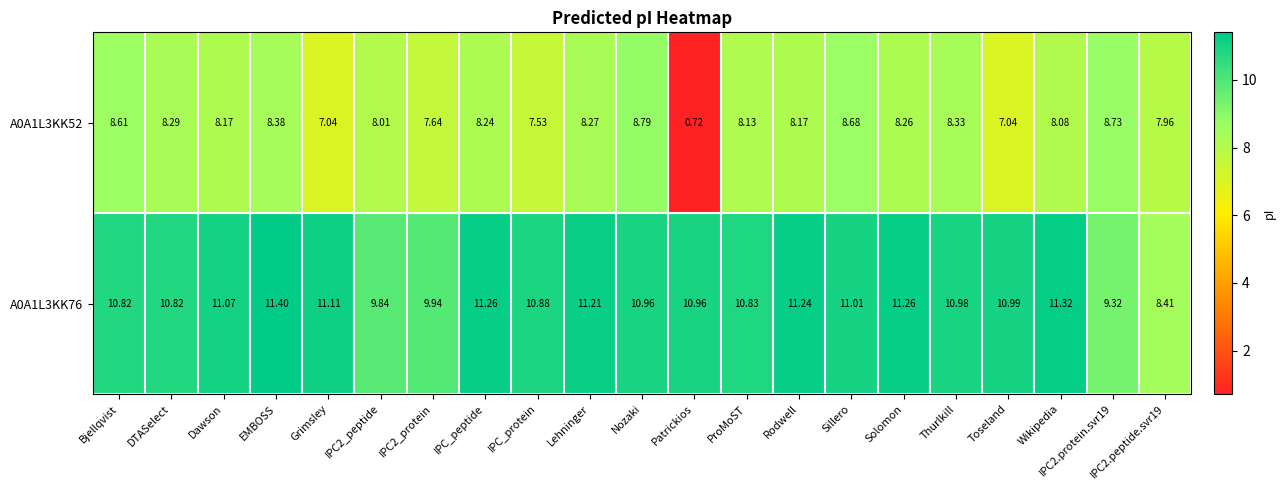

Count the number of data series in this chart.

2